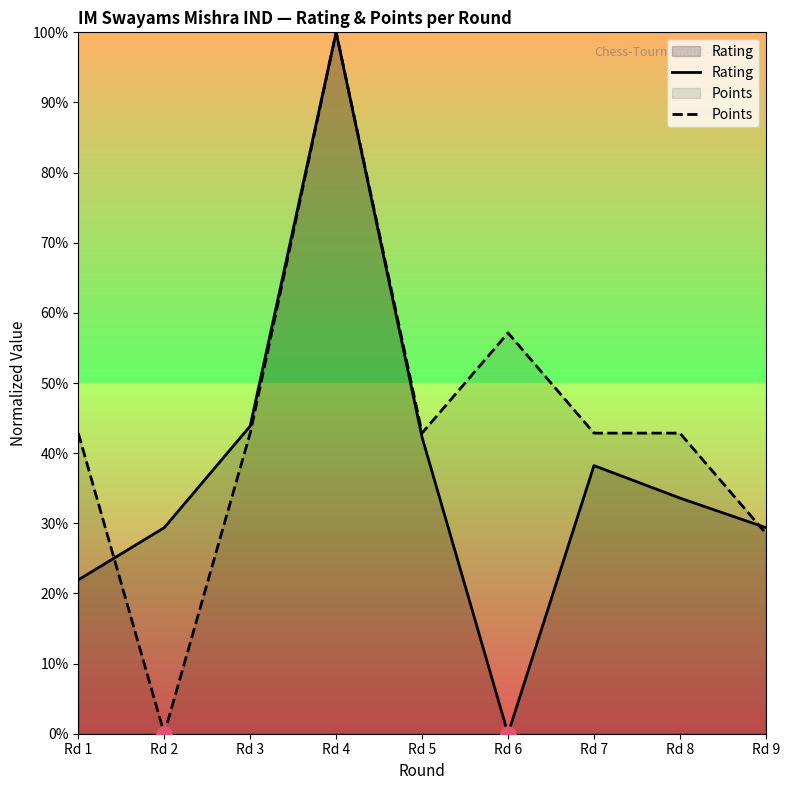

At how many categories does at least one series exceed 97?

1